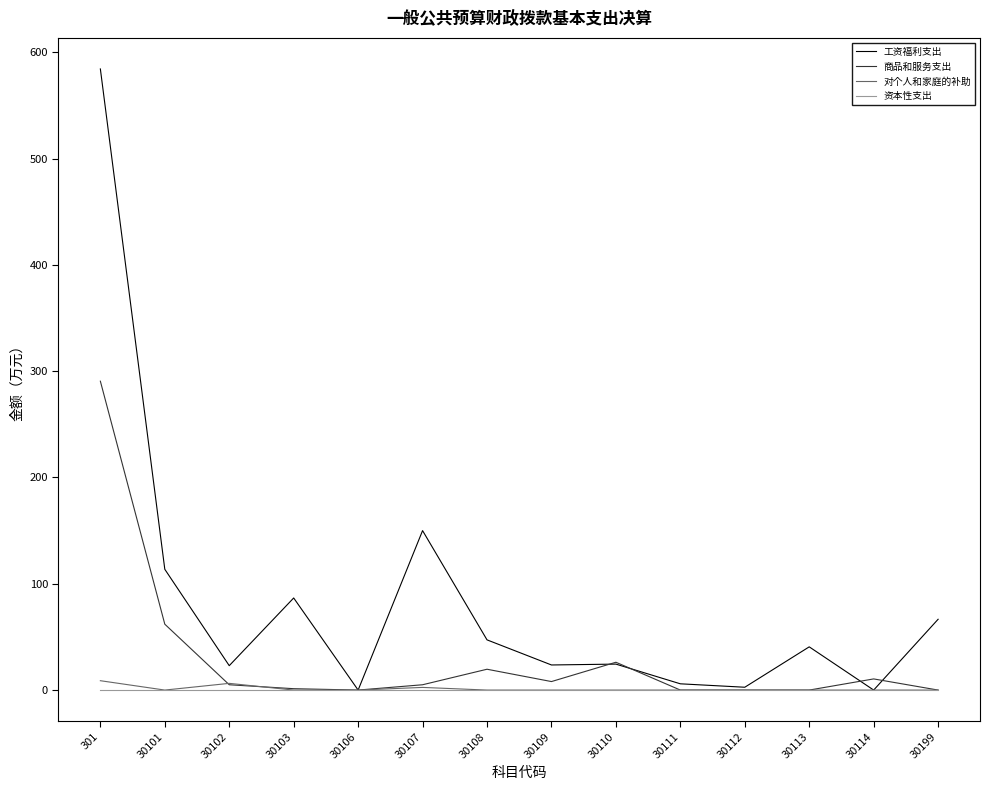

Which series has the largest range (max minus min)?

工资福利支出